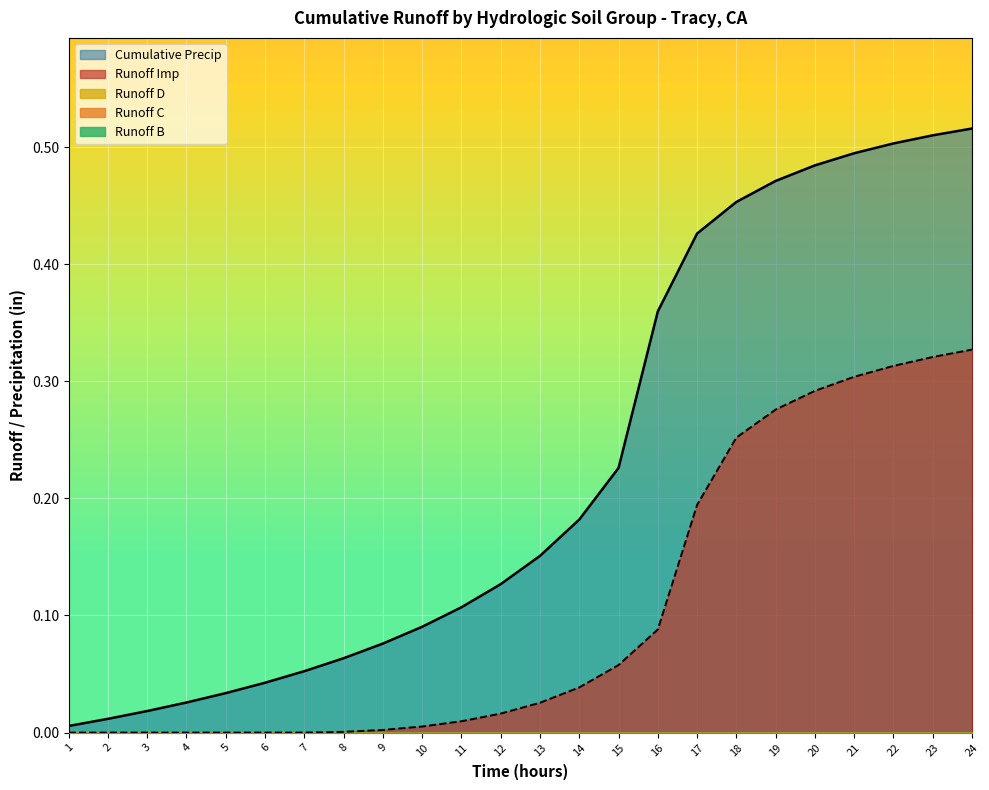

Which series changed the most between 11 and 18?

Cumulative Precip